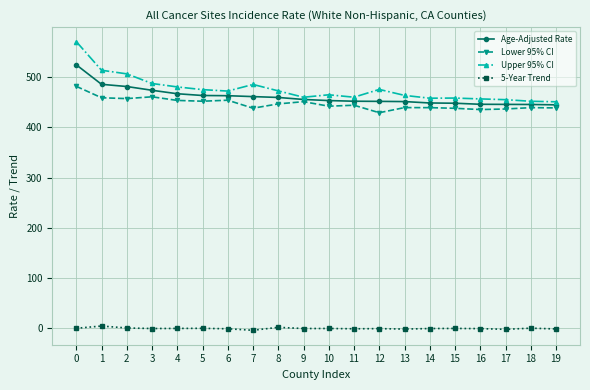

Is it true that Upper 95% CI equals 629.6 at 16?

False